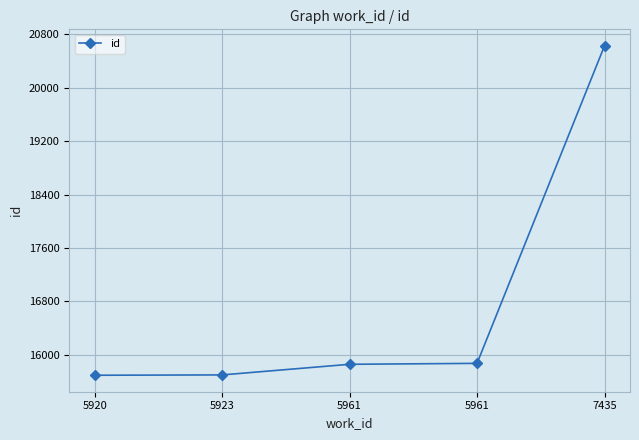

How many lines are shown in the chart?

1